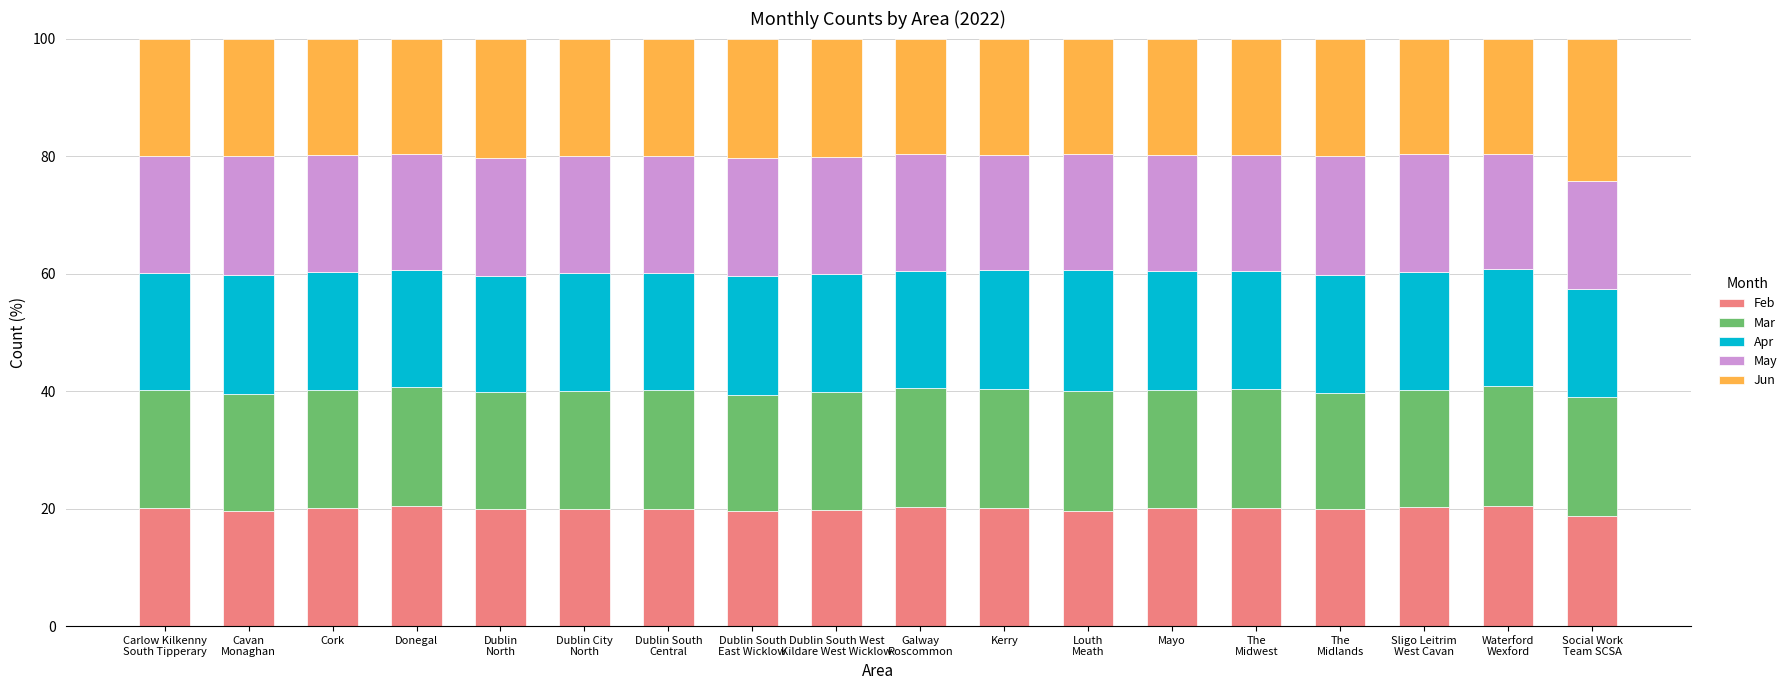

Count the number of data series in this chart.

5